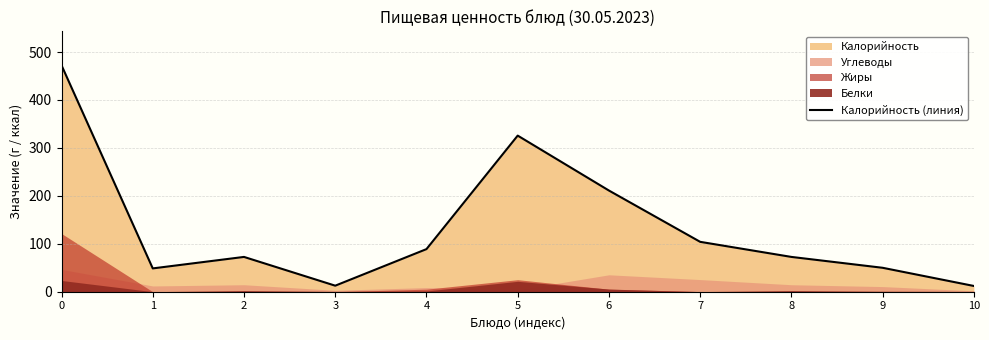

The chart shows a value of 104.1 at 7. True or false?

True